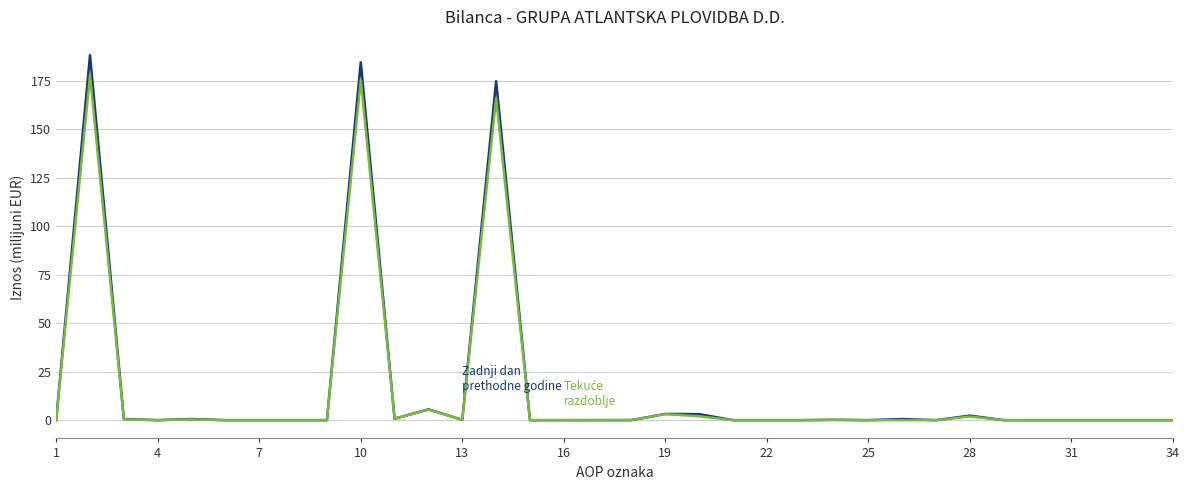

What is the maximum value shown in the chart?

188.2